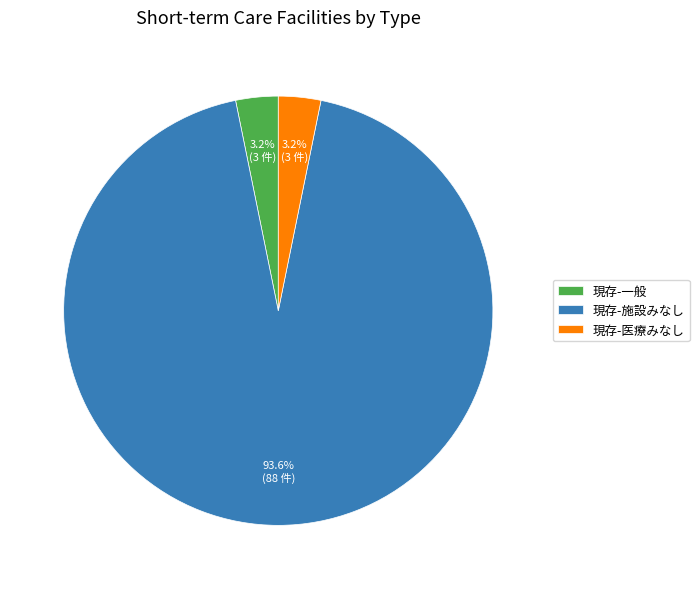

To the nearest percent, what percentage of the pie is 現存-医療みなし?

3%